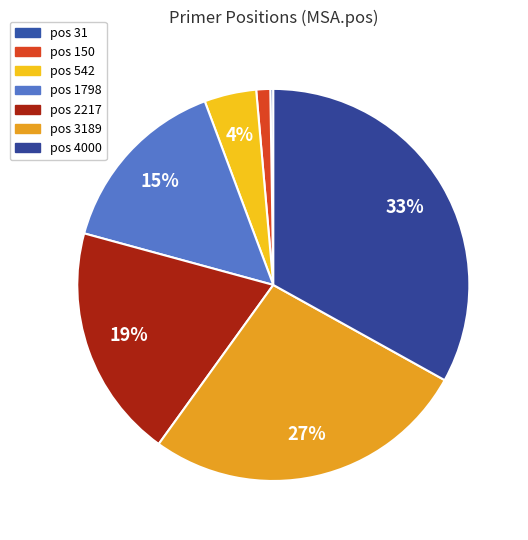

Which slice is the largest?

4000